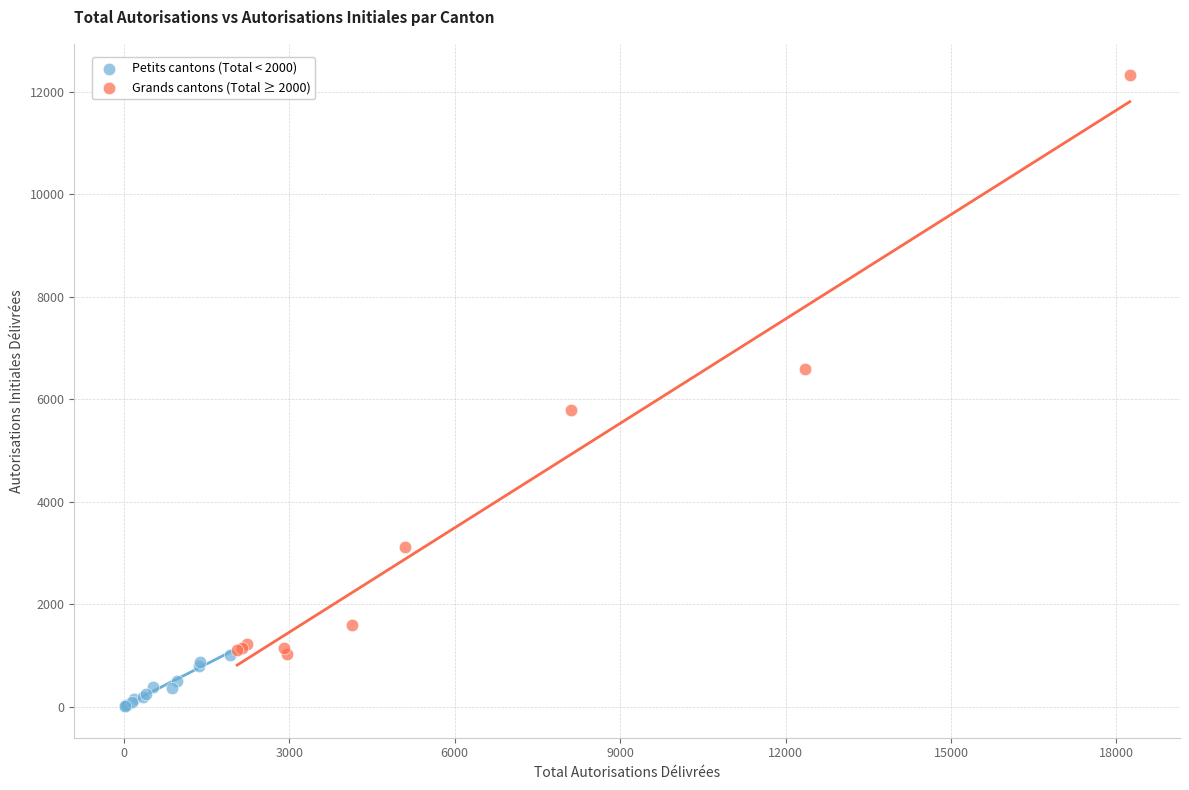

Which series has the largest Y range (max minus min)?

Grands cantons (Total ≥ 2000)